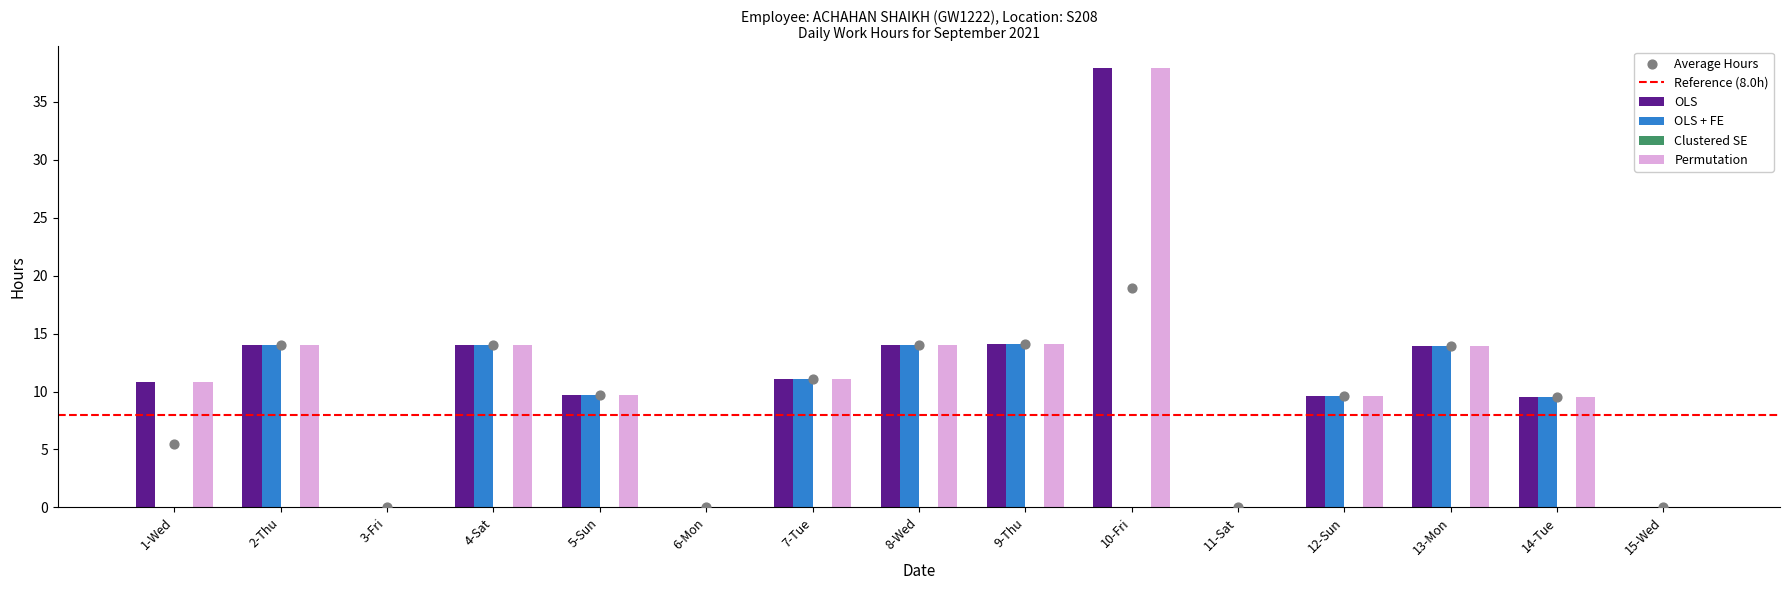

Is the value of OLS at 7-Tue greater than the value of OLS + FE at 2-Thu?

No